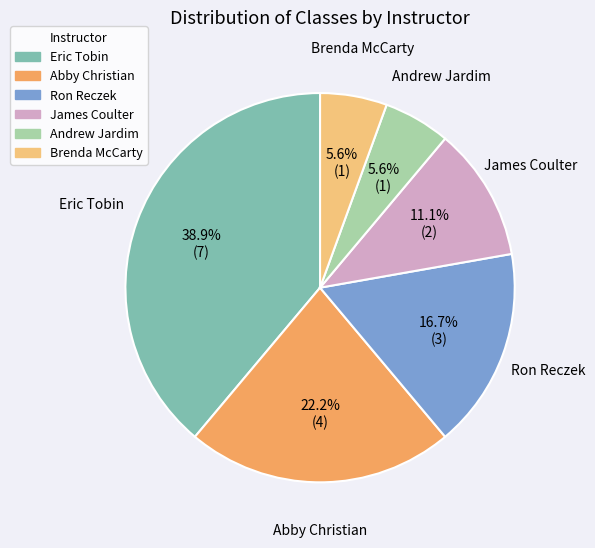

The Ron Reczek slice represents 25% of the pie. True or false?

False